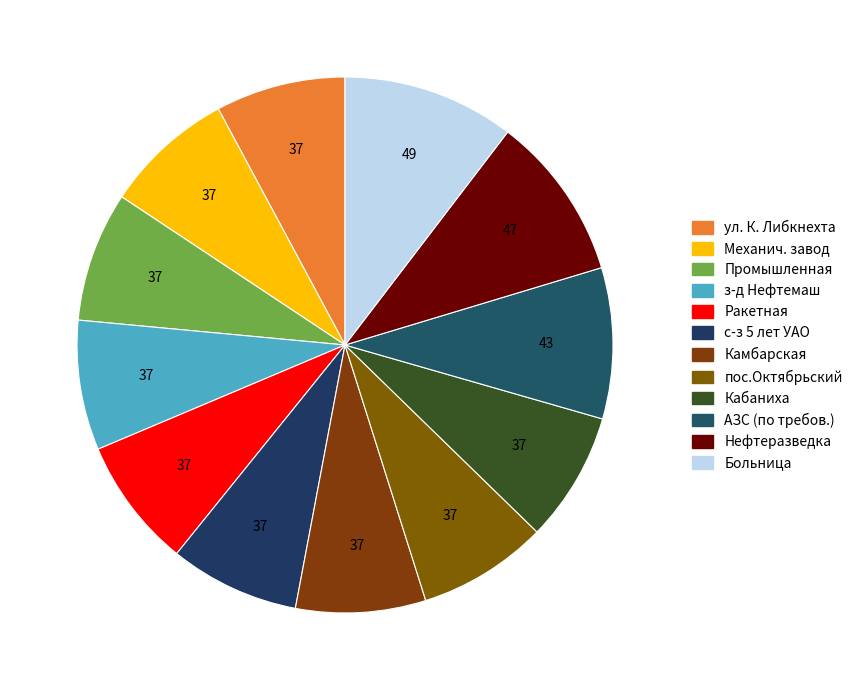

Which category has the biggest portion of the pie?

Больница